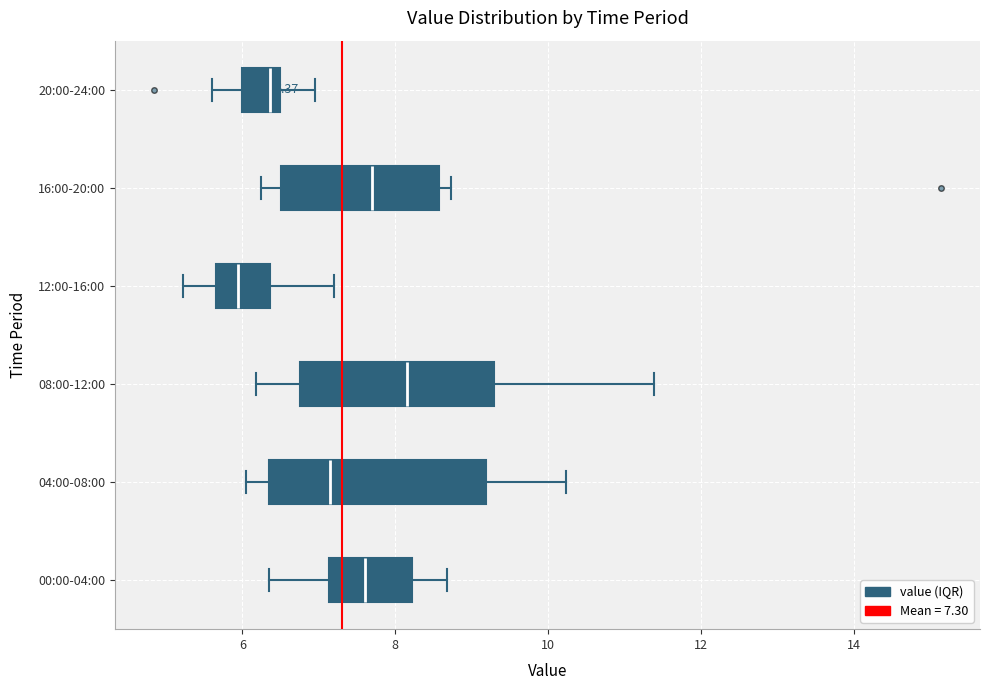

Which box has the furthest to the right median line?

08:00-12:00